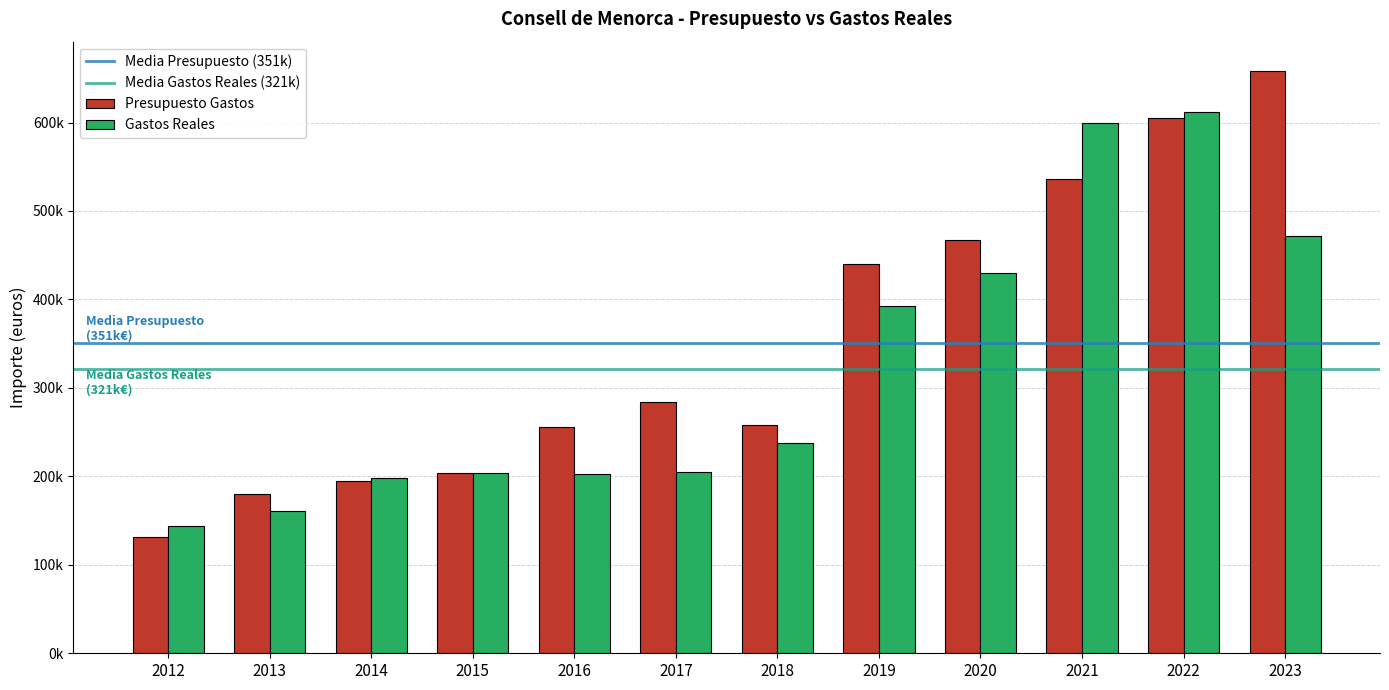

Does the chart contain any negative values?

No